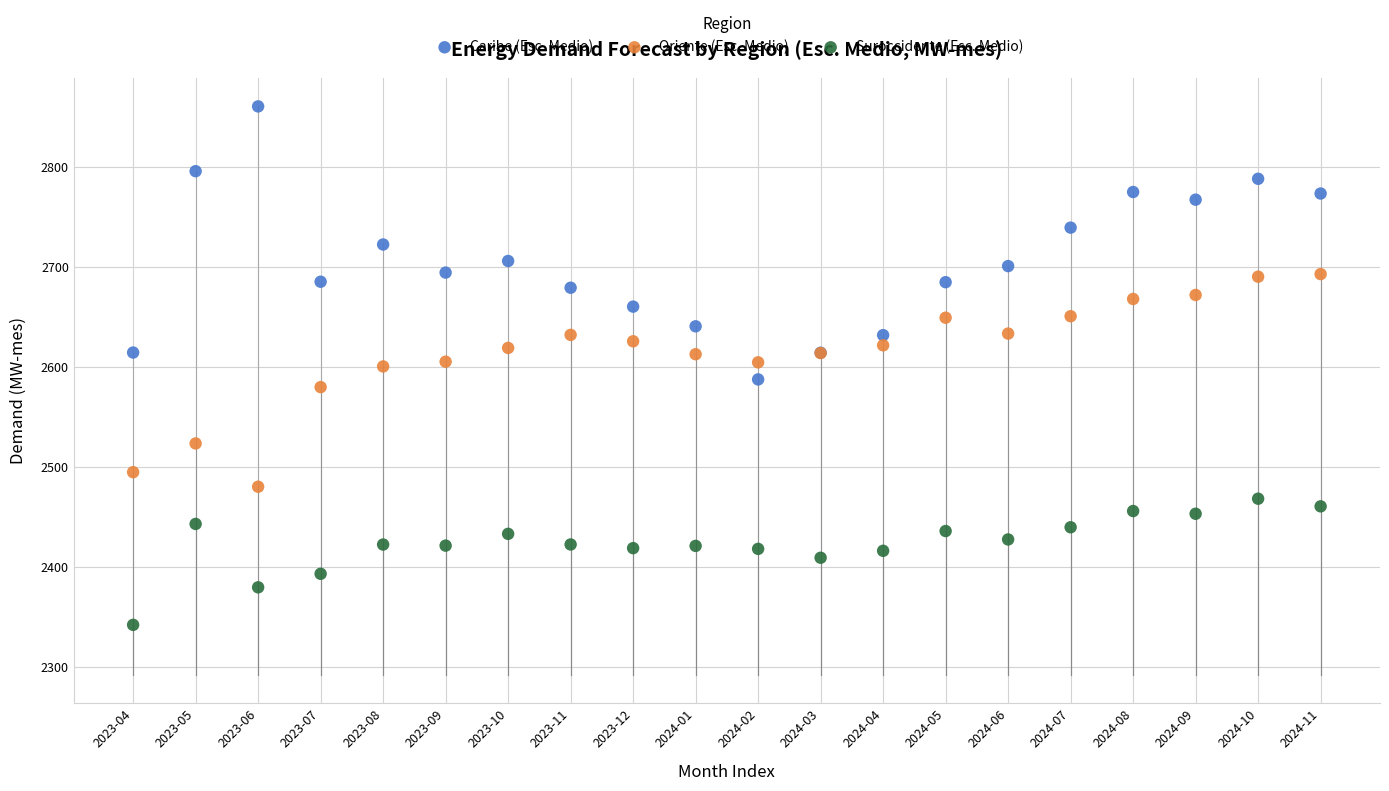

Which series has the largest Y range (max minus min)?

Caribe (Esc. Medio)